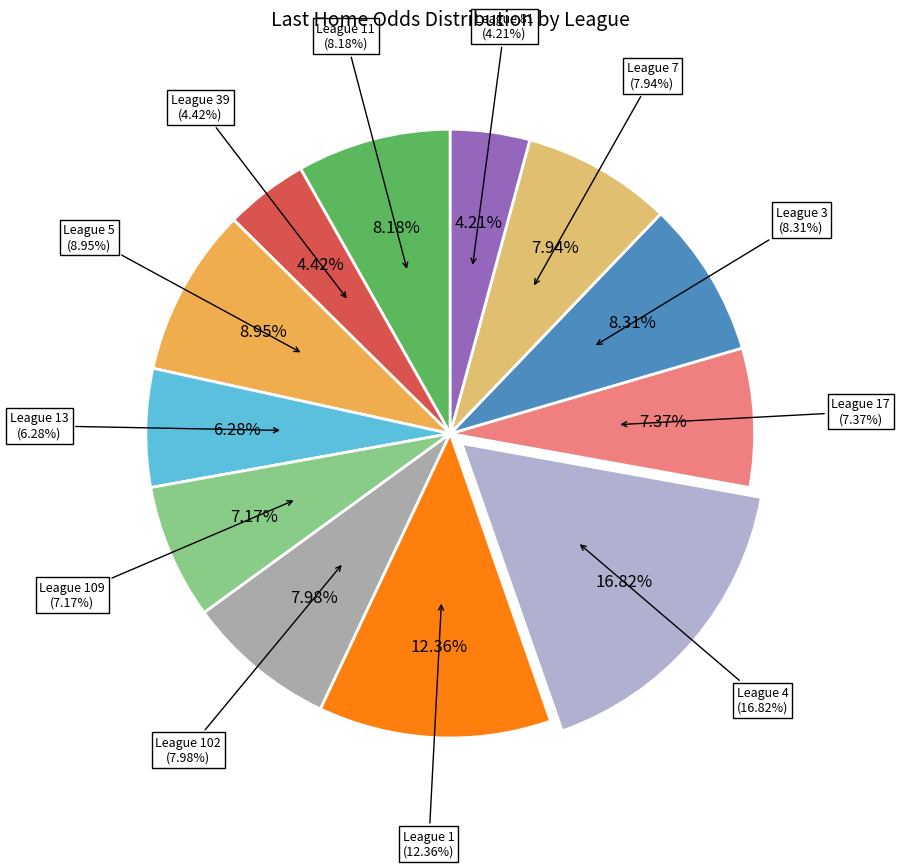

To the nearest percent, what is the combined percentage of 109 and 1?

20%